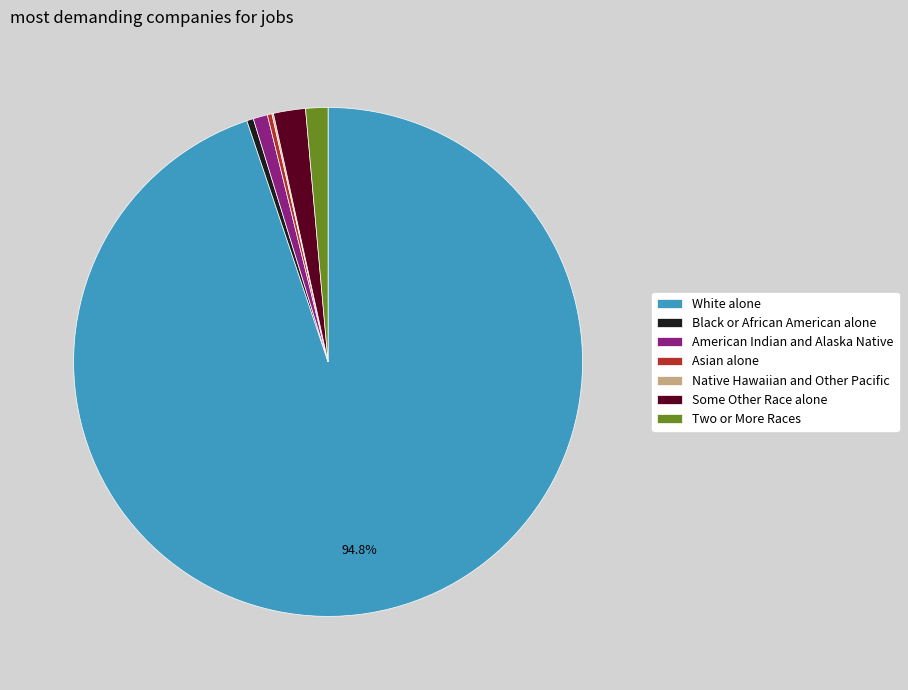

Do Asian alone and White alone together represent more than half of the pie?

Yes